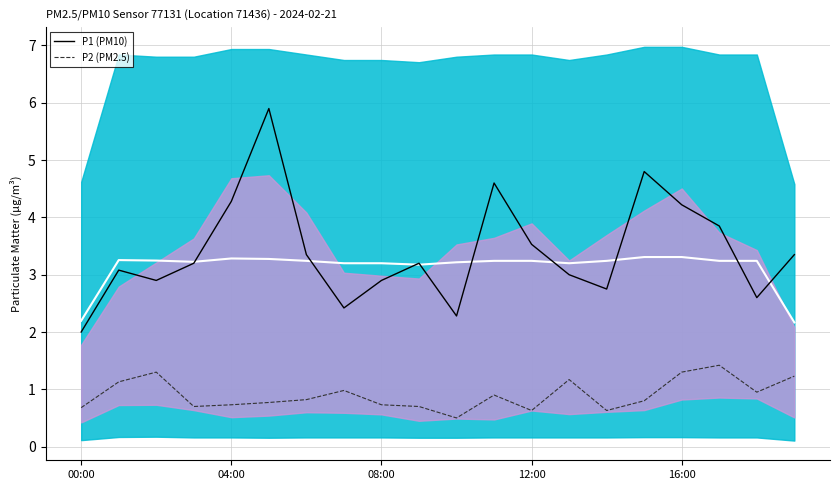

Is it true that P2 (PM2.5) equals 0.9 at 11?

True